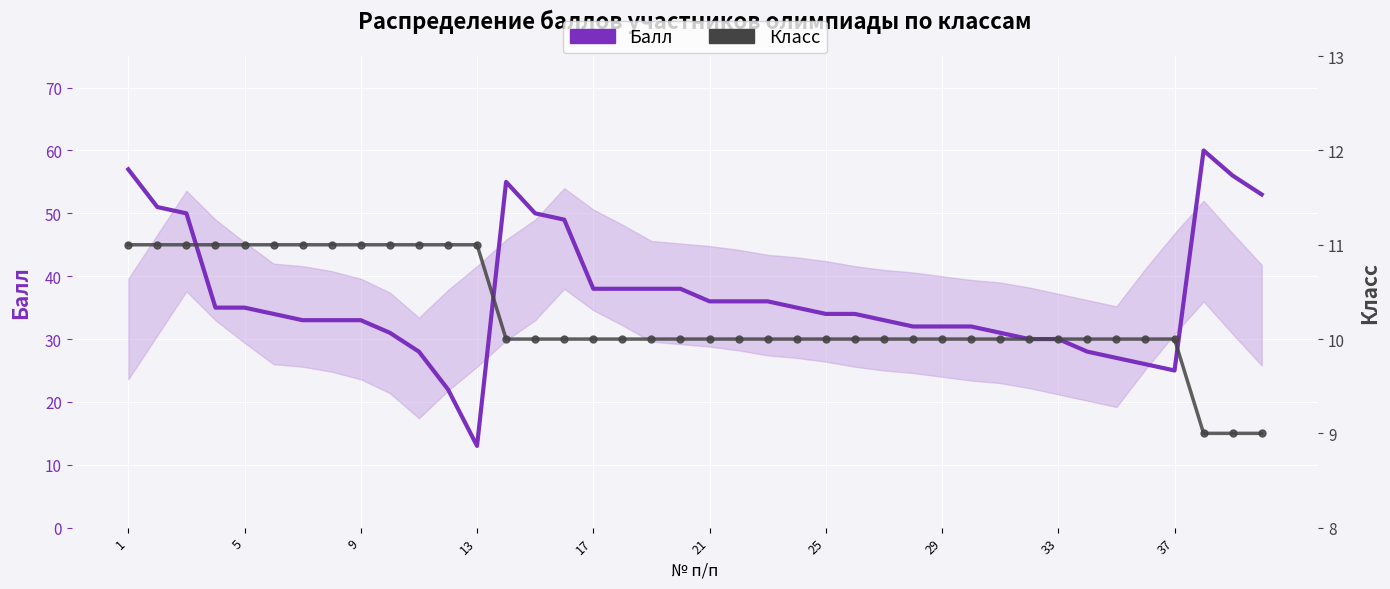

What is the average value of the Балл series?

37